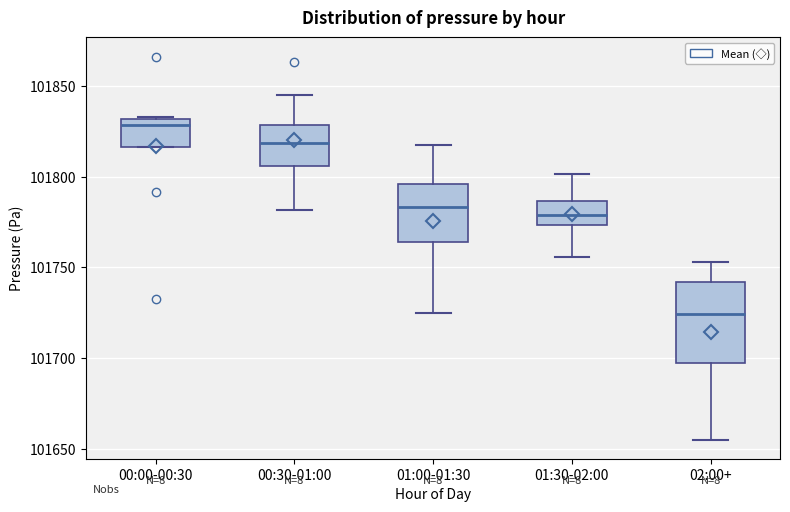

Which box has the lowest median line?

02:00+